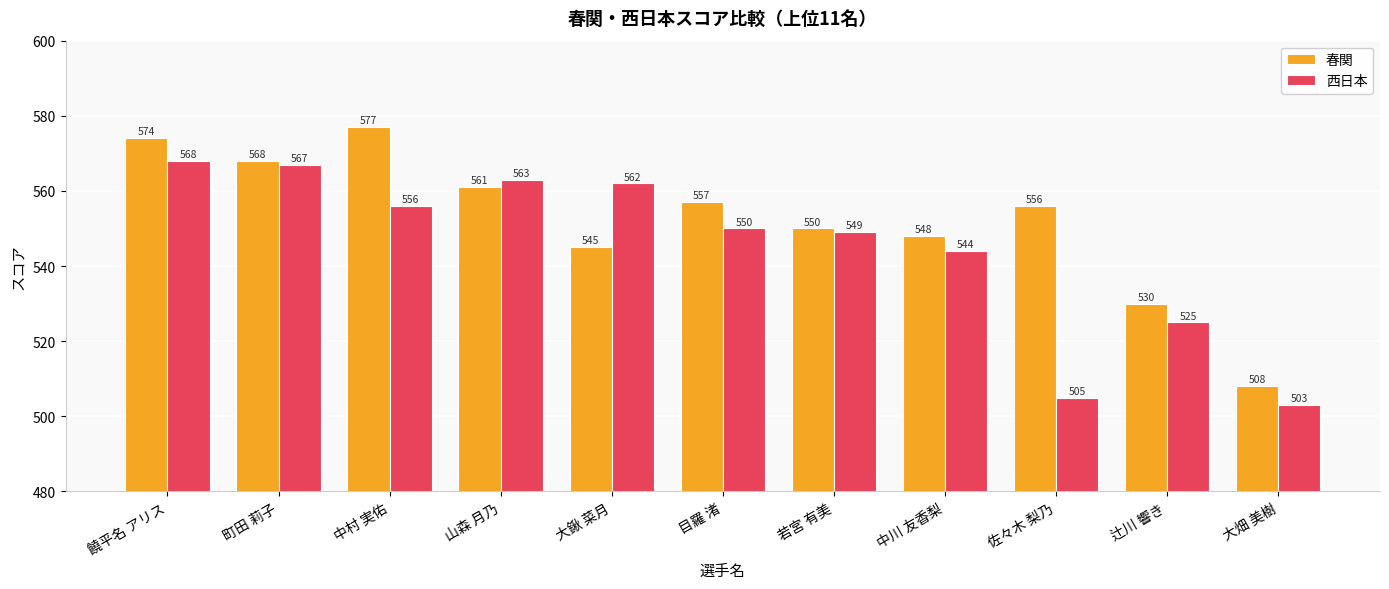

Which category has the lowest value across all series?

大畑 美樹